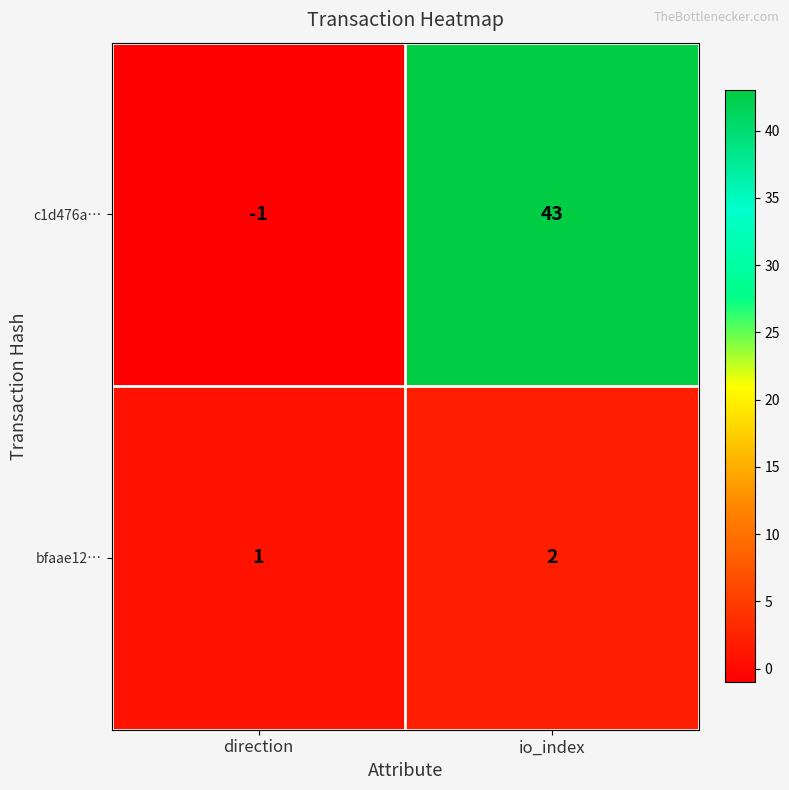

Where is bfaae12… nearest to the value 1?

direction